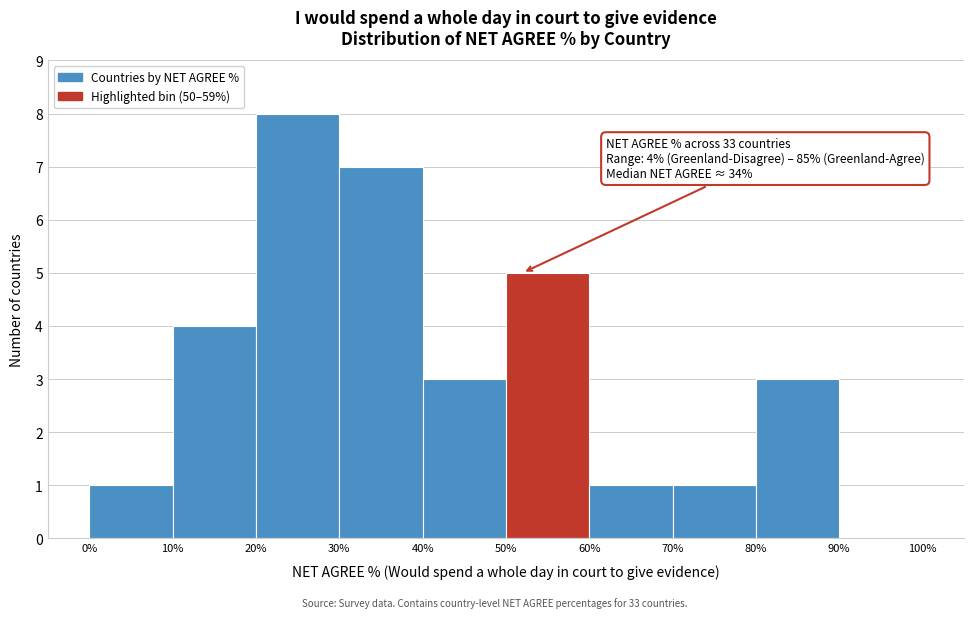

Which range on the x-axis has the tallest bar?

20% to 30%